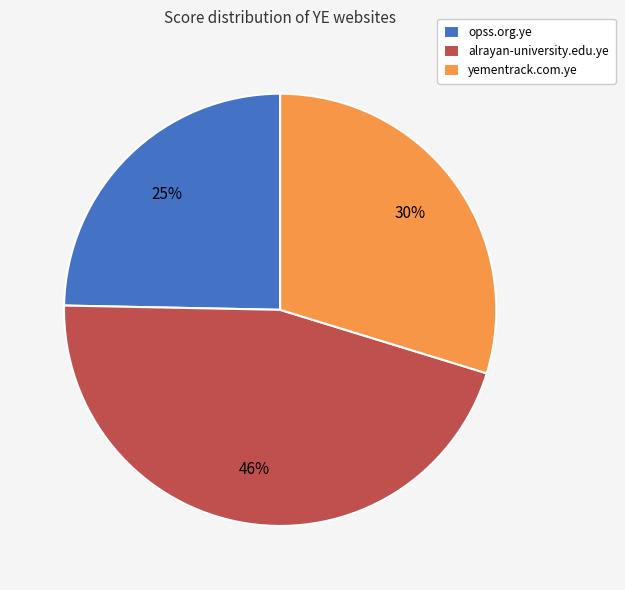

Does opss.org.ye represent more than half of the total?

No